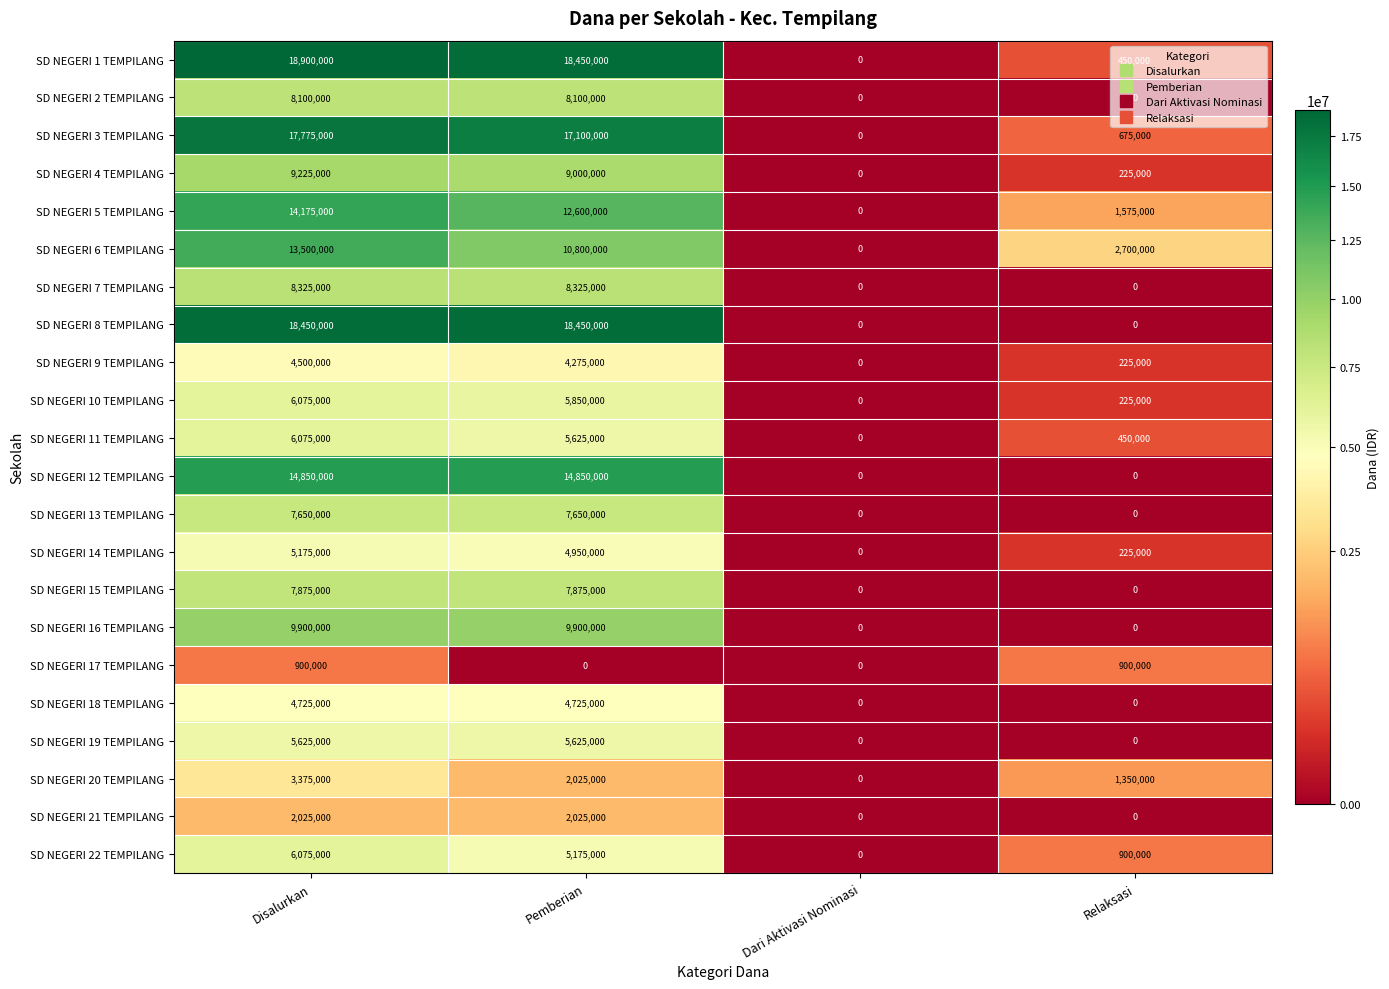

What is the sum of all SD NEGERI 10 TEMPILANG values?

12150000